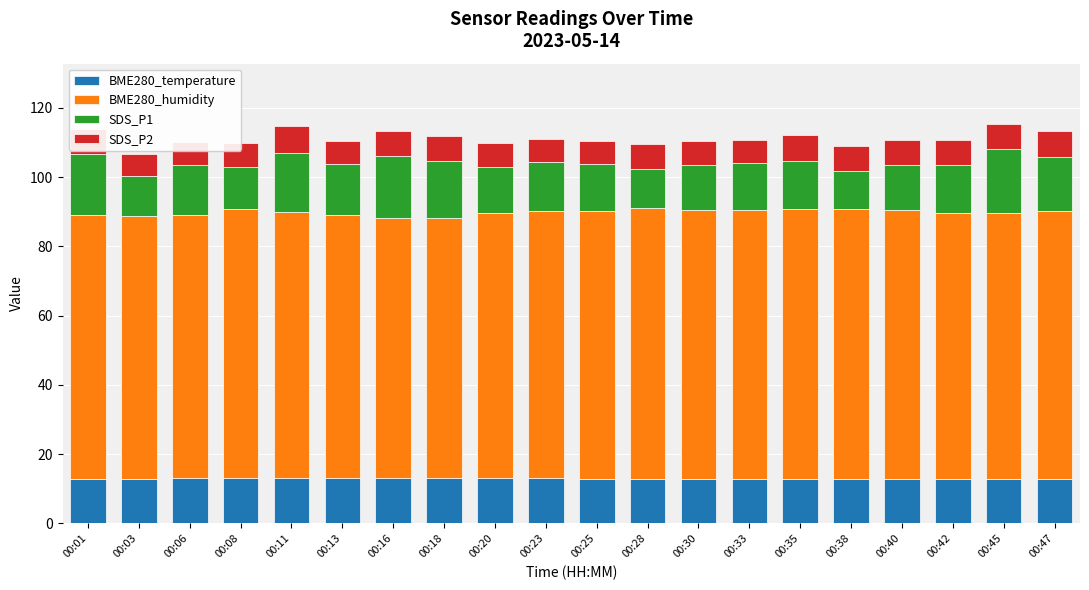

The value of BME280_temperature at 00:01 is 12.9. True or false?

True